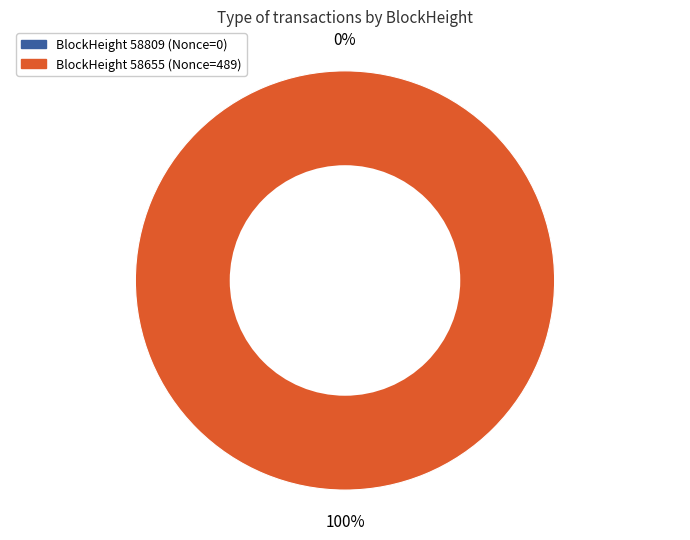

What is the change in value from 58809 to 58655?

+489